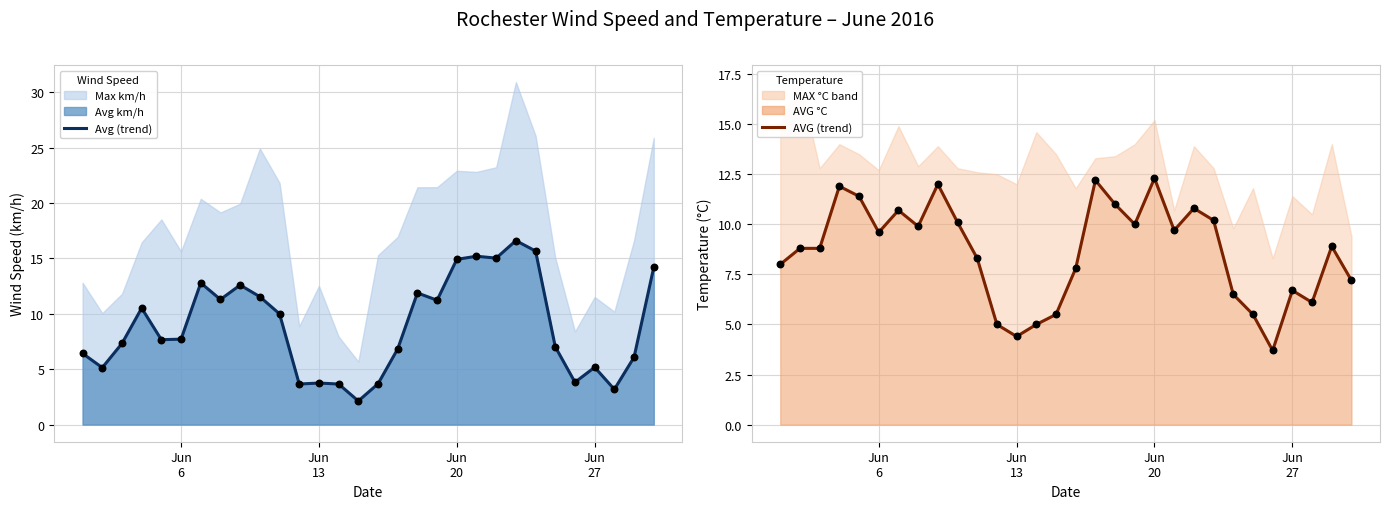

At which category is the sum across all series the highest?

Jun 20